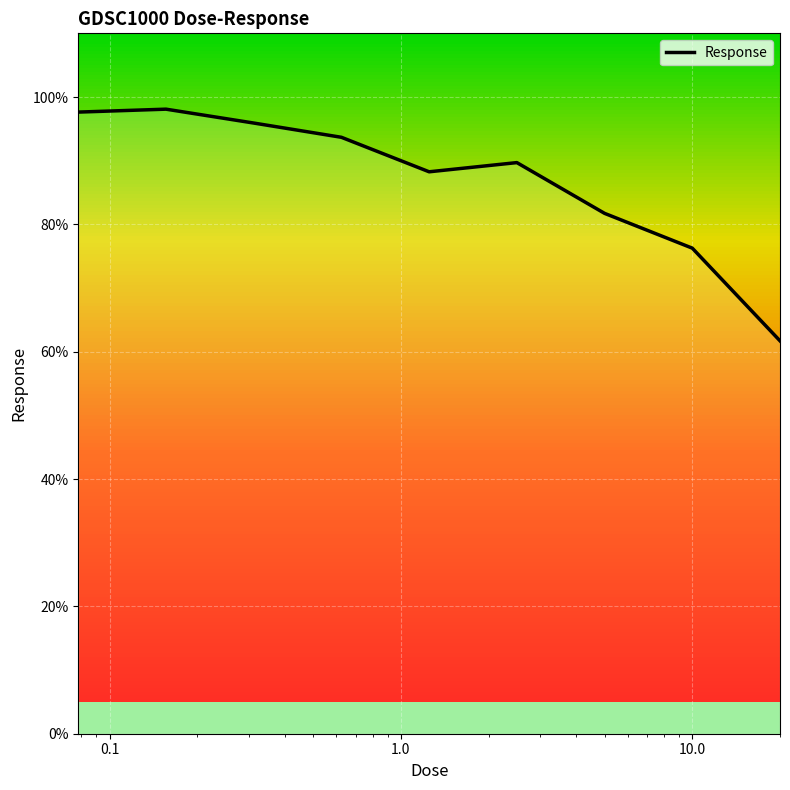

What is the minimum value shown in the chart?

61.7